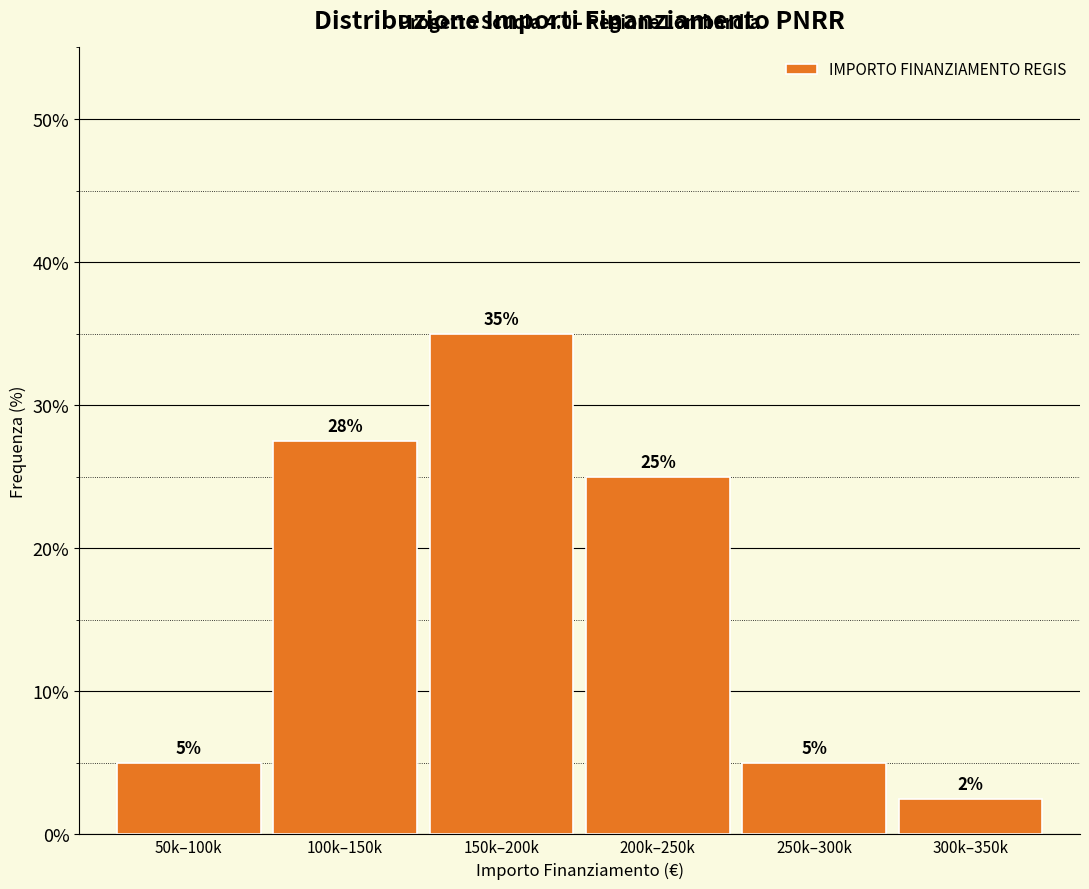

What is the label of the 5th bar from the right?

100k–150k